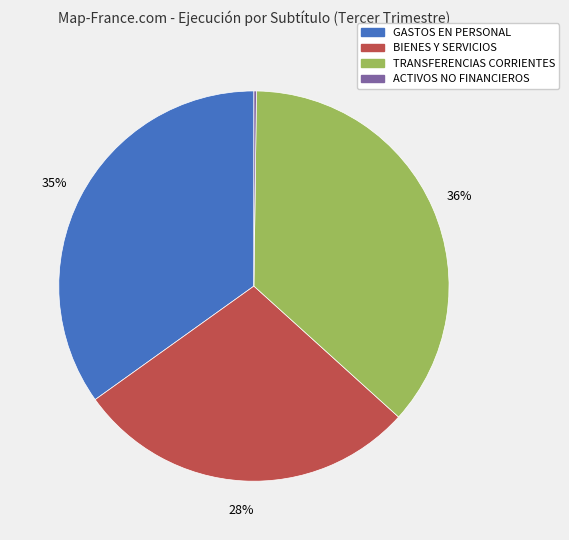

To the nearest percent, what is the difference between the largest and smallest slice percentages?

36%